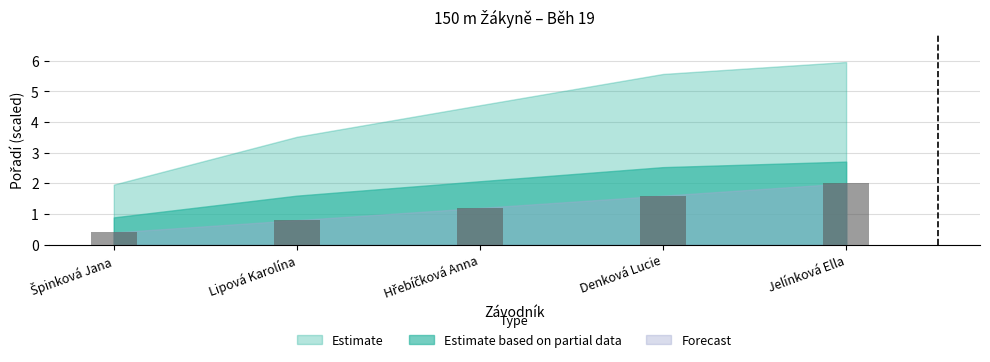

Reading left to right, what are all the values shown in this chart?

0.4	0.8	1.2	1.6	2.0